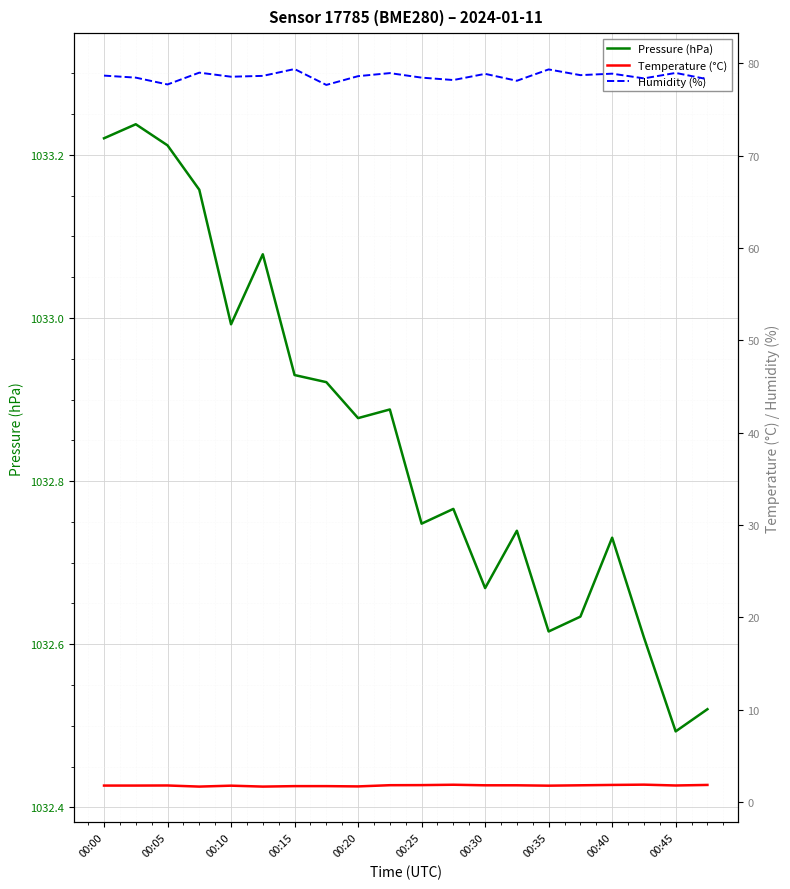

Where does the Humidity (%) series first go above 78?

00:00